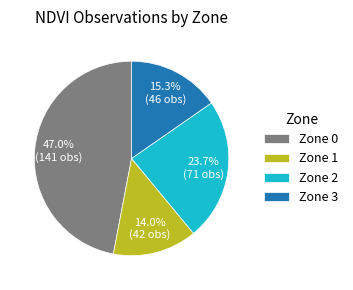

True or false: Zone 1 accounts for 29% of the total.

False